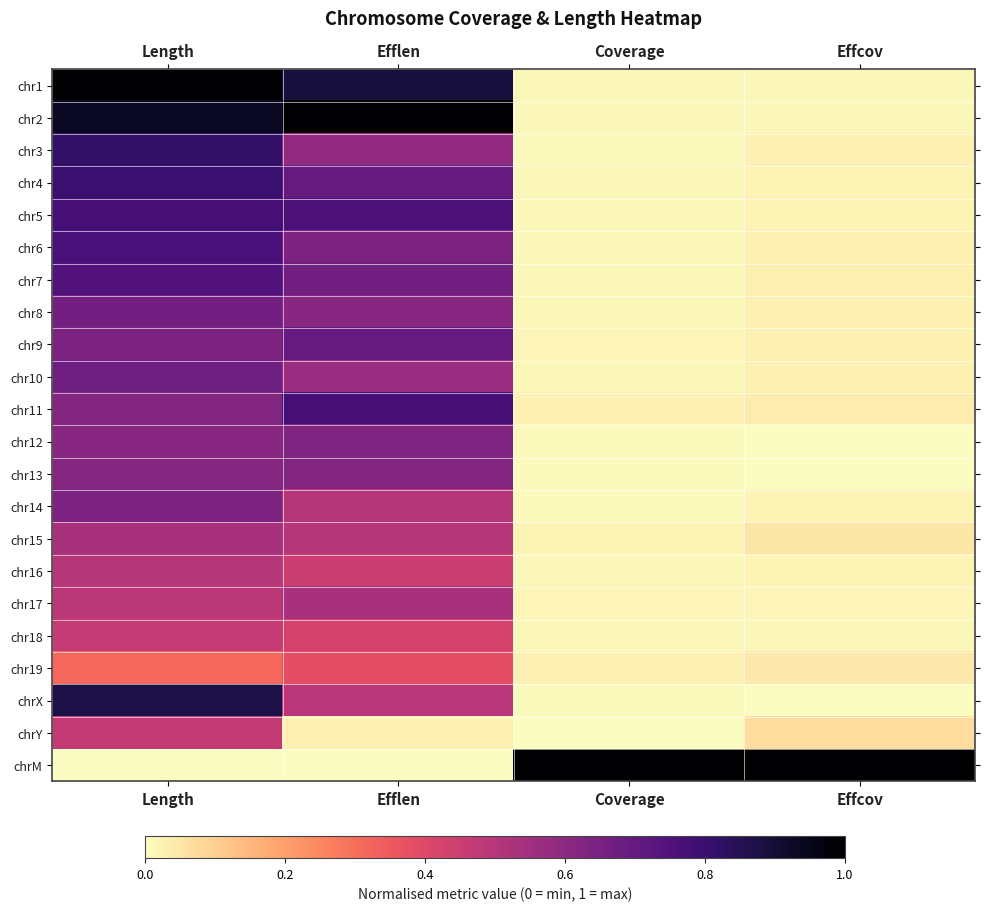

Reading left to right, transcribe all the data shown in this chart.

chr1: Length=1.0	Efflen=0.9	Coverage=0.0	Effcov=0.0
chr2: Length=0.9	Efflen=1.0	Coverage=0.0	Effcov=0.0
chr3: Length=0.8	Efflen=0.6	Coverage=0.0	Effcov=0.0
chr4: Length=0.8	Efflen=0.7	Coverage=0.0	Effcov=0.0
chr5: Length=0.8	Efflen=0.8	Coverage=0.0	Effcov=0.0
chr6: Length=0.8	Efflen=0.6	Coverage=0.0	Effcov=0.0
chr7: Length=0.7	Efflen=0.7	Coverage=0.0	Effcov=0.0
chr8: Length=0.7	Efflen=0.6	Coverage=0.0	Effcov=0.0
chr9: Length=0.6	Efflen=0.7	Coverage=0.0	Effcov=0.0
chr10: Length=0.7	Efflen=0.6	Coverage=0.0	Effcov=0.0
chr11: Length=0.6	Efflen=0.8	Coverage=0.0	Effcov=0.0
chr12: Length=0.6	Efflen=0.6	Coverage=0.0	Effcov=0.0
chr13: Length=0.6	Efflen=0.6	Coverage=0.0	Effcov=0.0
chr14: Length=0.6	Efflen=0.5	Coverage=0.0	Effcov=0.0
chr15: Length=0.5	Efflen=0.5	Coverage=0.0	Effcov=0.0
chr16: Length=0.5	Efflen=0.4	Coverage=0.0	Effcov=0.0
chr17: Length=0.5	Efflen=0.5	Coverage=0.0	Effcov=0.0
chr18: Length=0.5	Efflen=0.4	Coverage=0.0	Effcov=0.0
chr19: Length=0.3	Efflen=0.4	Coverage=0.0	Effcov=0.0
chrX: Length=0.9	Efflen=0.5	Coverage=0.0	Effcov=0.0
chrY: Length=0.5	Efflen=0.0	Coverage=0.0	Effcov=0.1
chrM: Length=0.0	Efflen=0.0	Coverage=1.0	Effcov=1.0